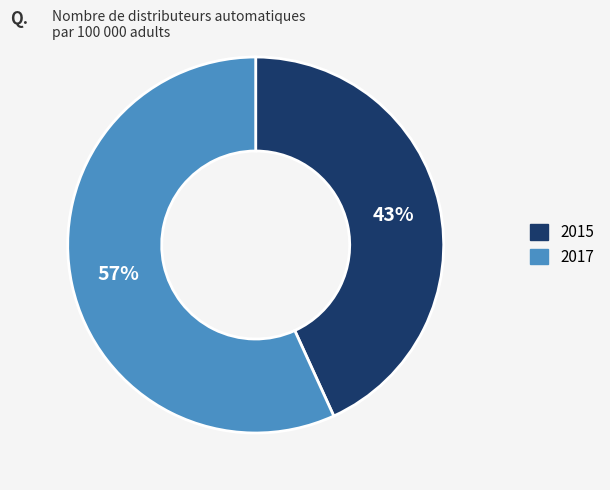

The 2017 slice represents 57% of the pie. True or false?

True